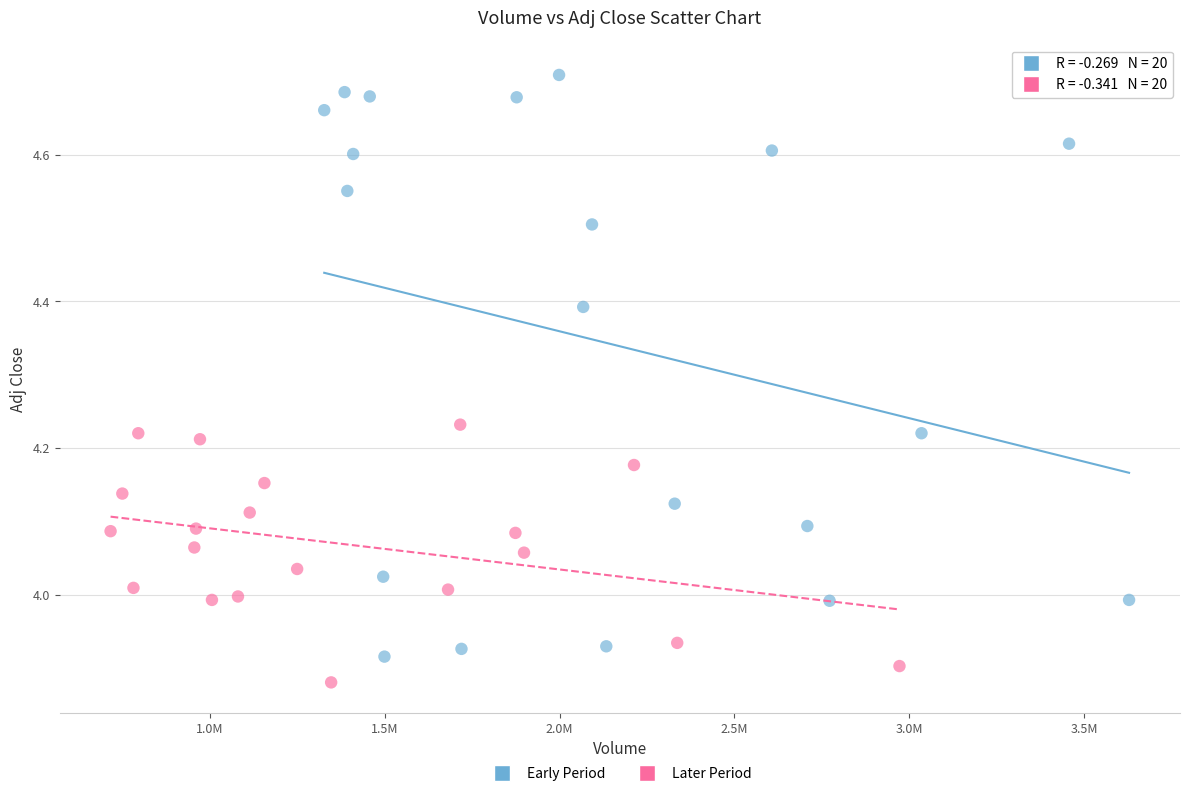

Which series has the widest spread of Y values?

Early Period